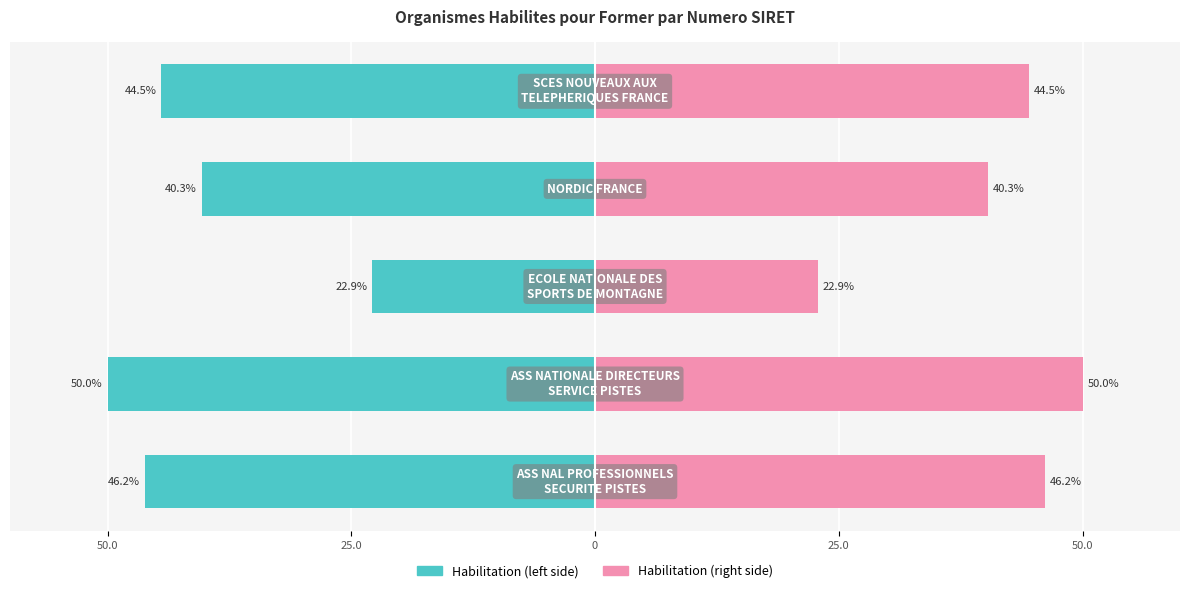

What is the maximum value for SIRET (left)?

-22.9